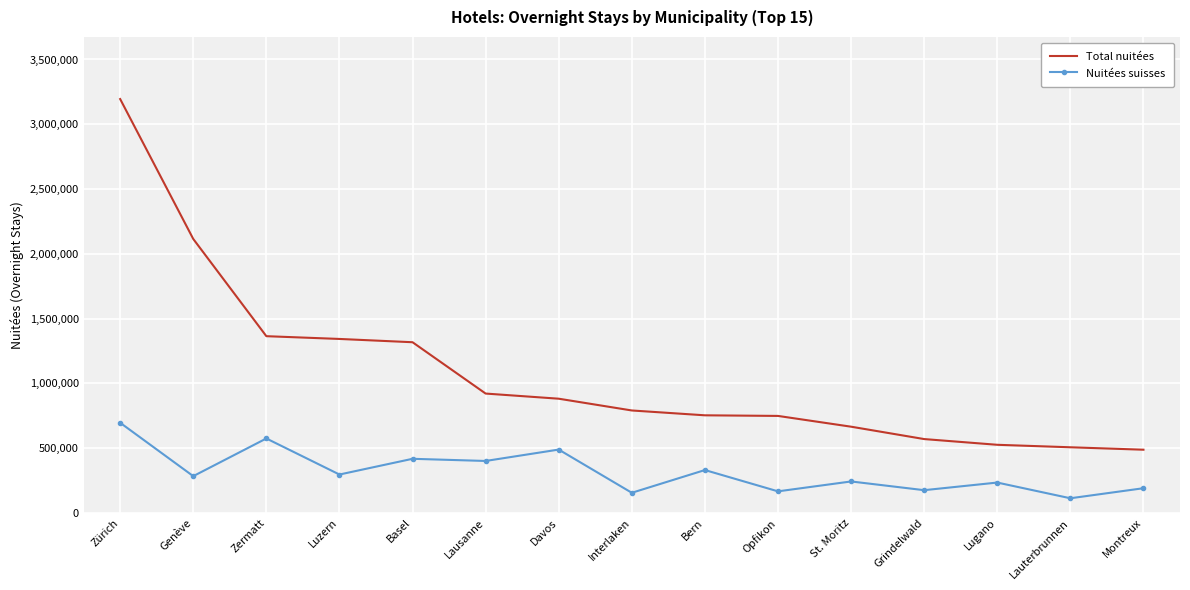

True or false: Total nuitées and Nuitées suisses cross at least once.

False